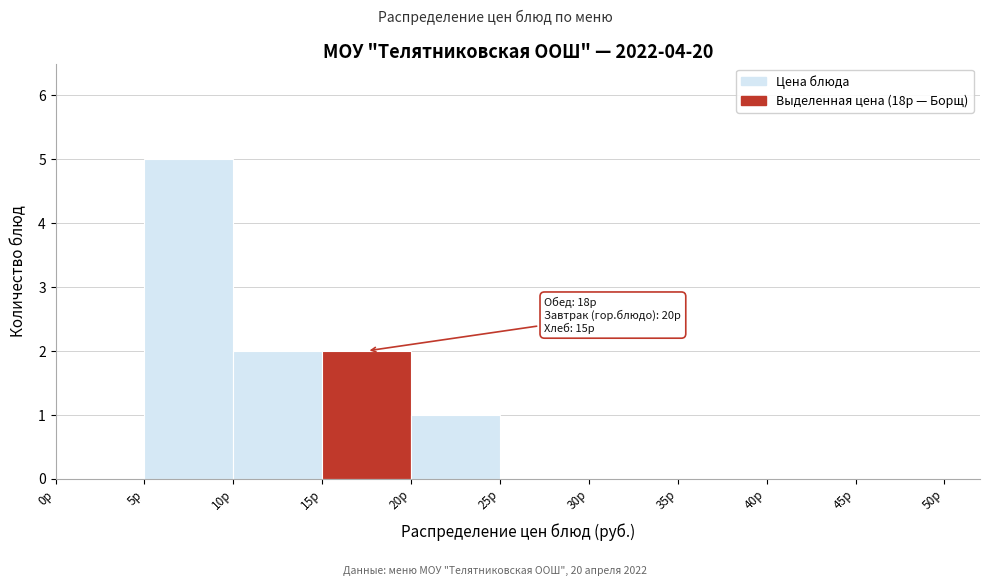

Over which range of the x-axis is the bar tallest?

5 to 10